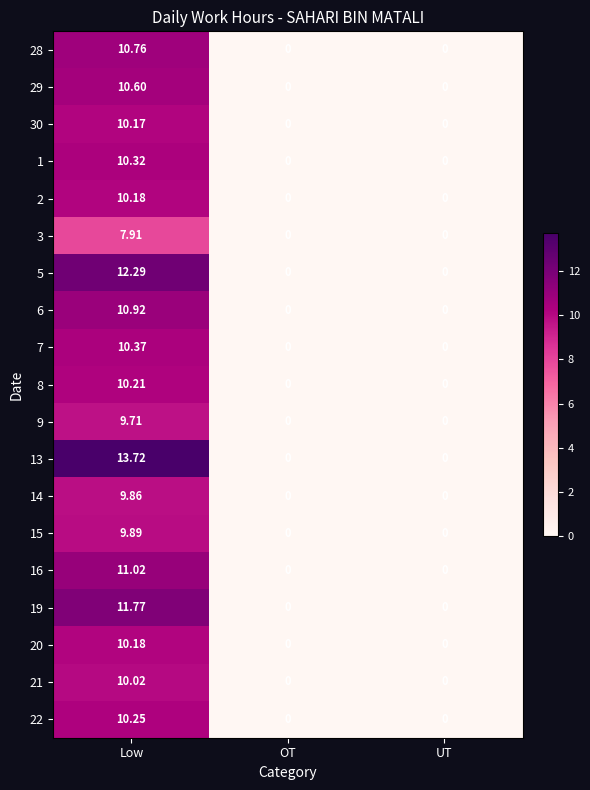

At how many categories does at least one series exceed 9?

1